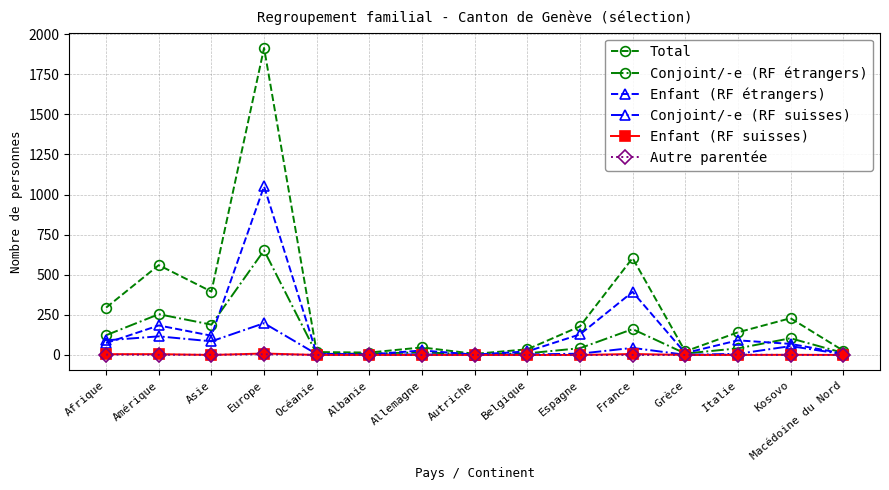

Between Asie and Autriche, which series saw the biggest shift?

Total